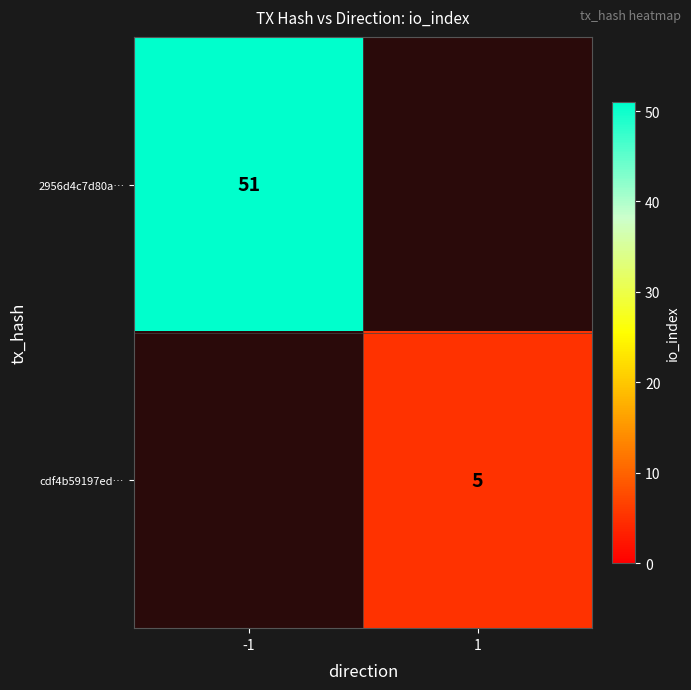

The value of 2956d4c7d80a… at -1 is 71. True or false?

False